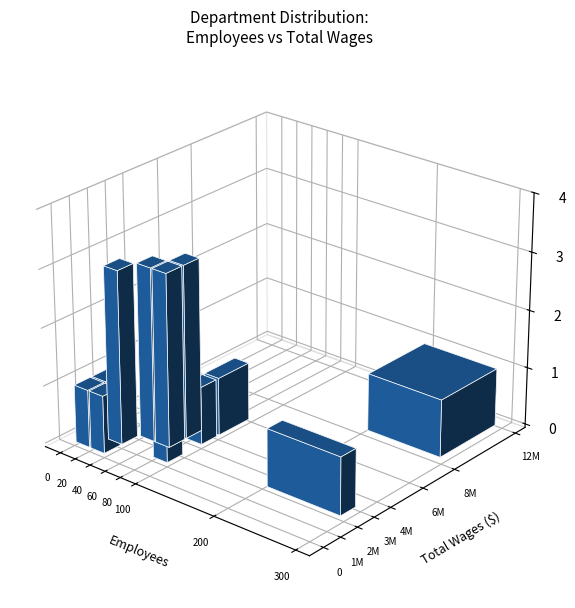

At how many categories does at least one series exceed 9417304?

1